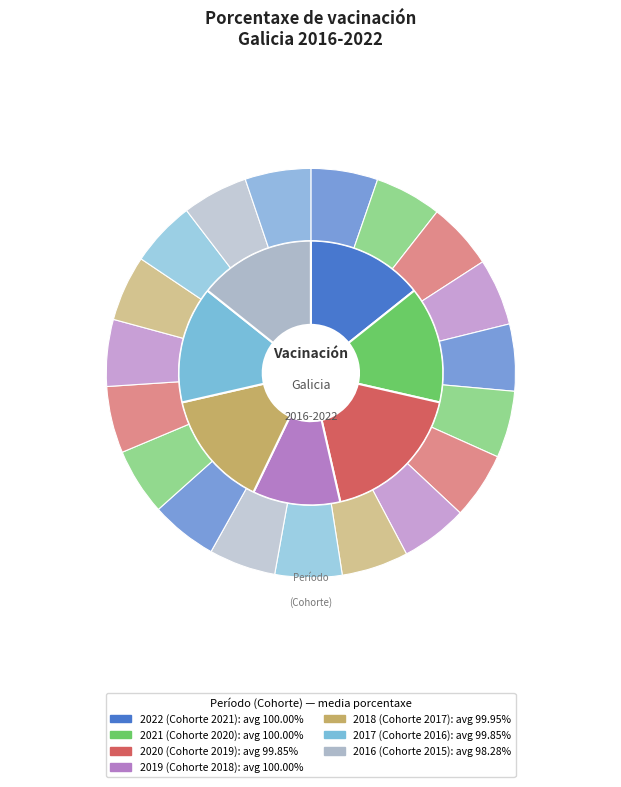

Is there any slice that represents more than half of the pie?

No